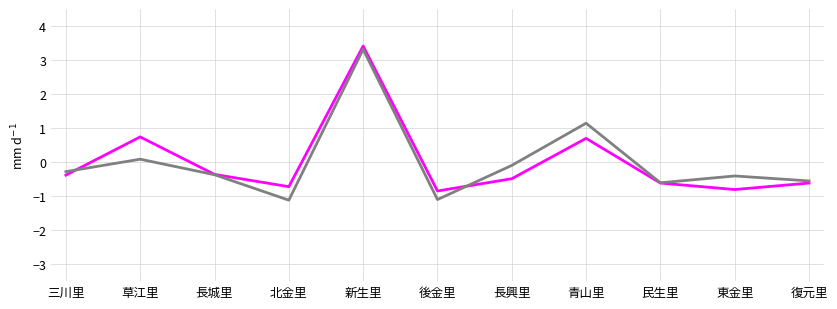

What is the maximum value shown in the chart?

3.4